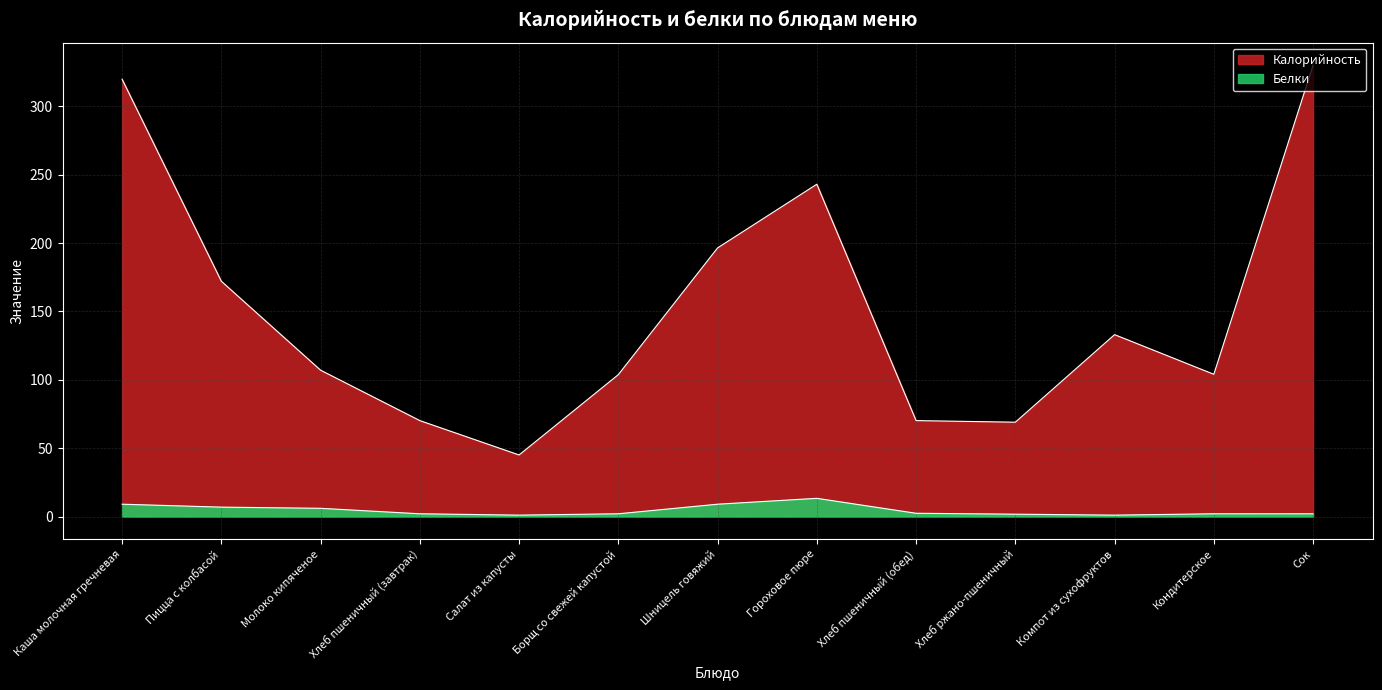

Reading left to right, list all the values displayed in this chart.

Калорийность: Каша молочная гречневая=319.8	Пицца с колбасой=172.0	Молоко кипяченое=107.0	Хлеб пшеничный (завтрак)=70.1	Салат из капусты=45.0	Борщ со свежей капустой=103.8	Шницель говяжий=196.4	Гороховое пюре=243.0	Хлеб пшеничный (обед)=70.1	Хлеб ржано-пшеничный=69.0	Компот из сухофруктов=133.0	Кондитерское=104.0	Сок=330.0
Белки: Каша молочная гречневая=9.0	Пицца с колбасой=6.9	Молоко кипяченое=6.0	Хлеб пшеничный (завтрак)=2.0	Салат из капусты=1.0	Борщ со свежей капустой=2.0	Шницель говяжий=9.0	Гороховое пюре=13.3	Хлеб пшеничный (обед)=2.4	Хлеб ржано-пшеничный=1.7	Компот из сухофруктов=1.0	Кондитерское=2.0	Сок=2.0